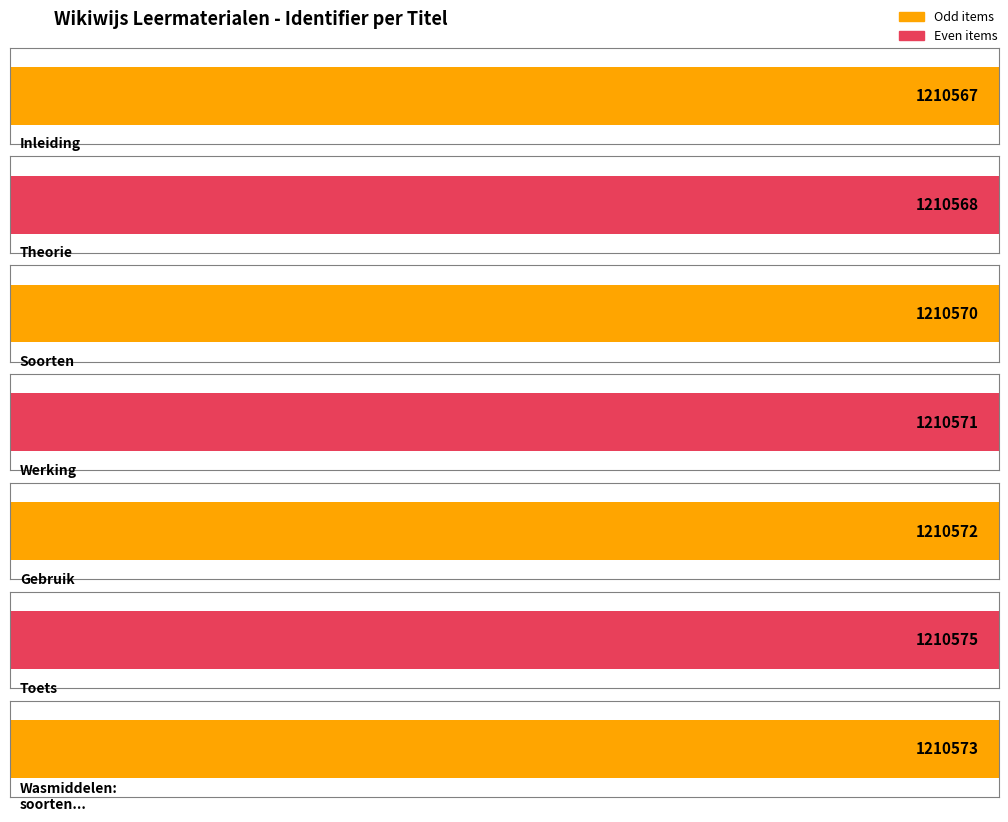

What is the ratio of the value at Soorten to the value at Werking?

1.0